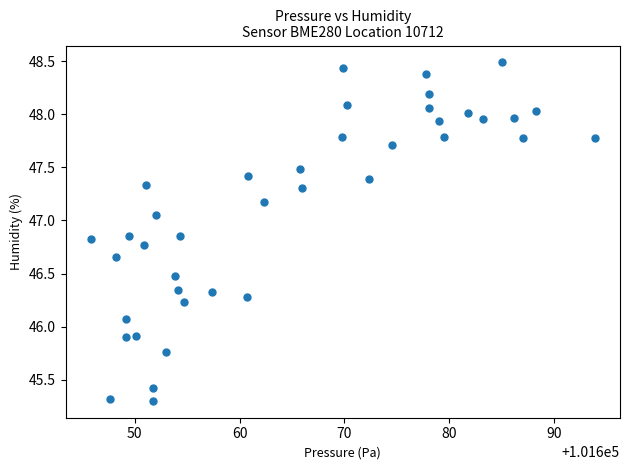

What is the range of Y values (max minus min)?

3.2